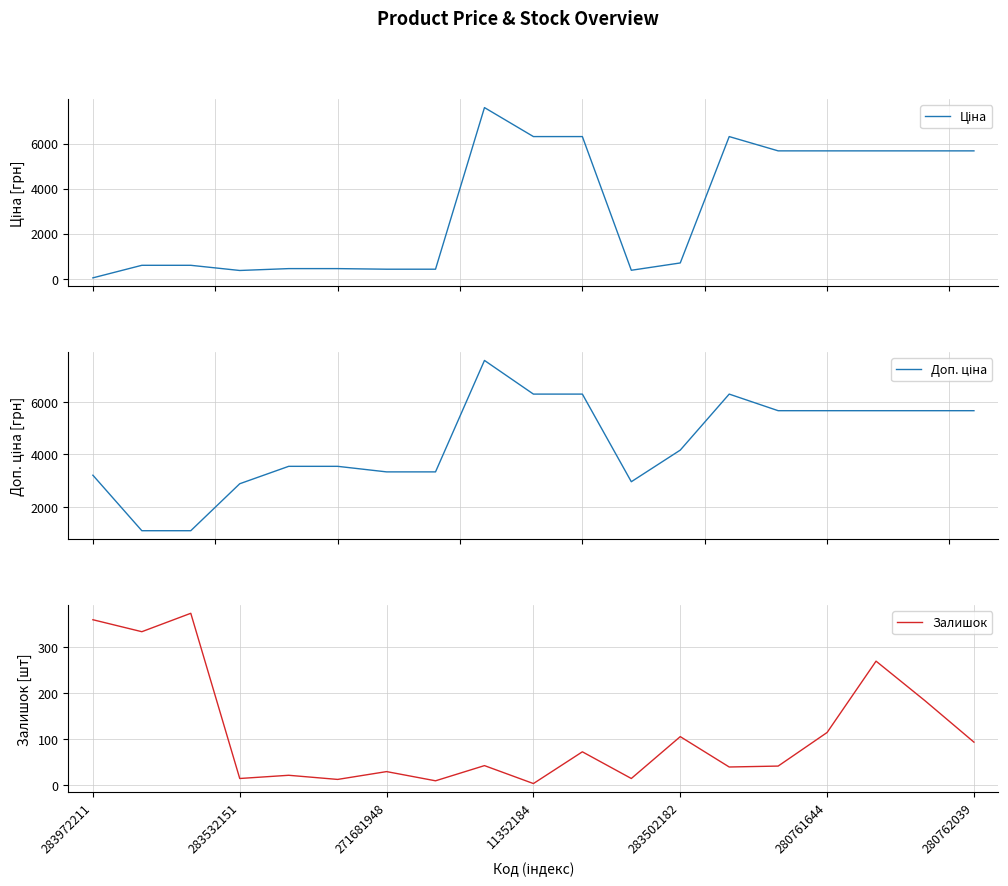

At how many categories does at least one series exceed 6855?

1